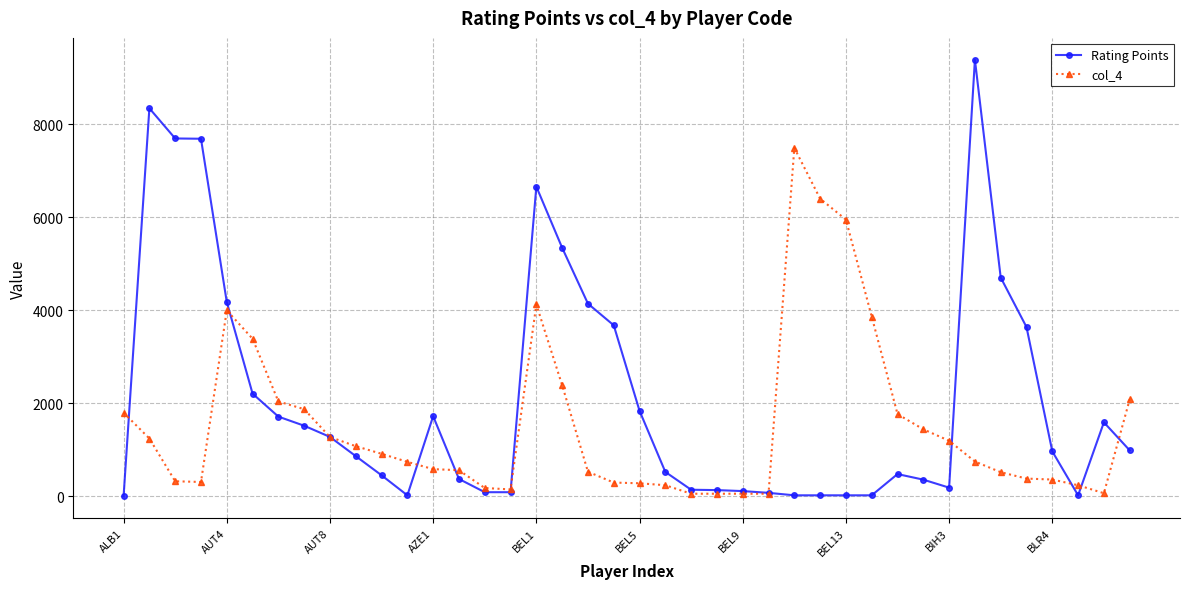

Rank the series by their average value, from lowest to highest.

col_4, Rating Points